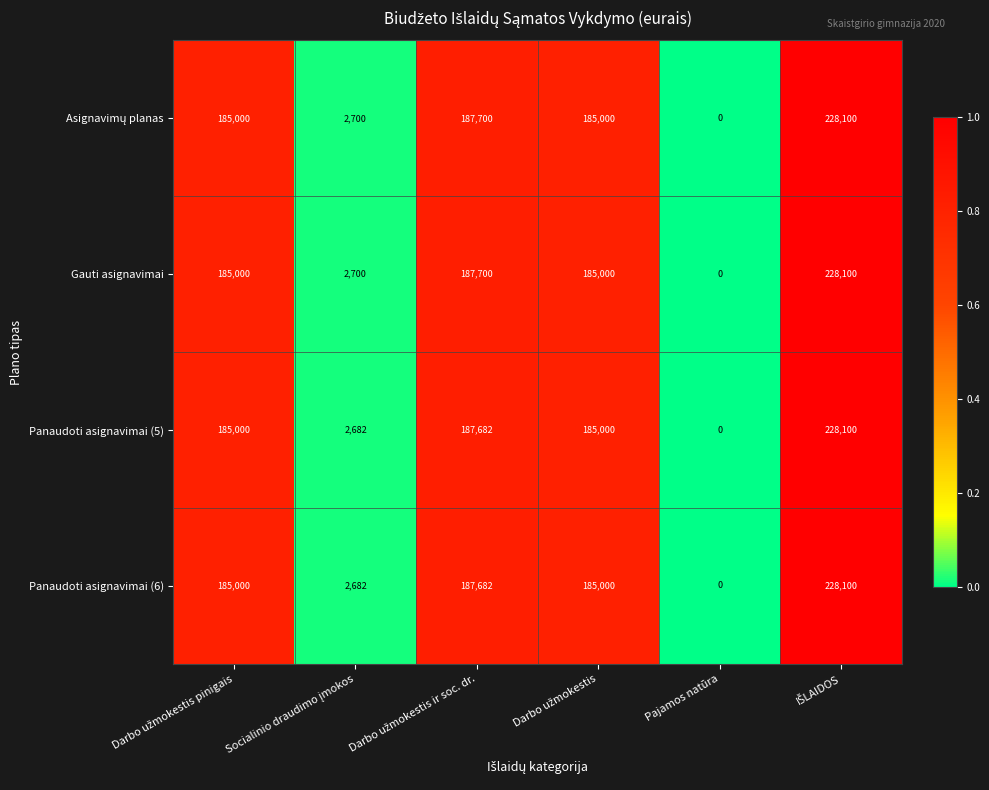

What is the sum of all Gauti asignavimai values?

788500